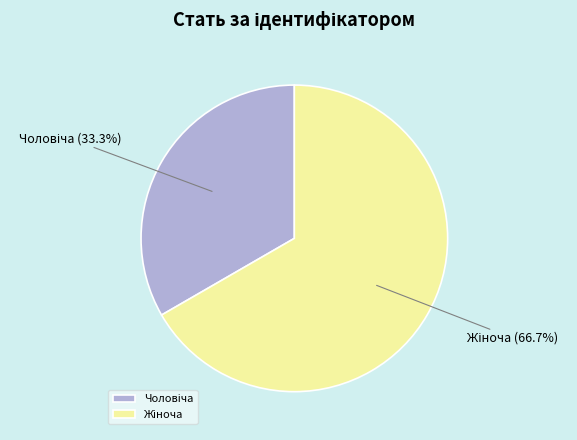

Does any single category account for the majority?

Yes